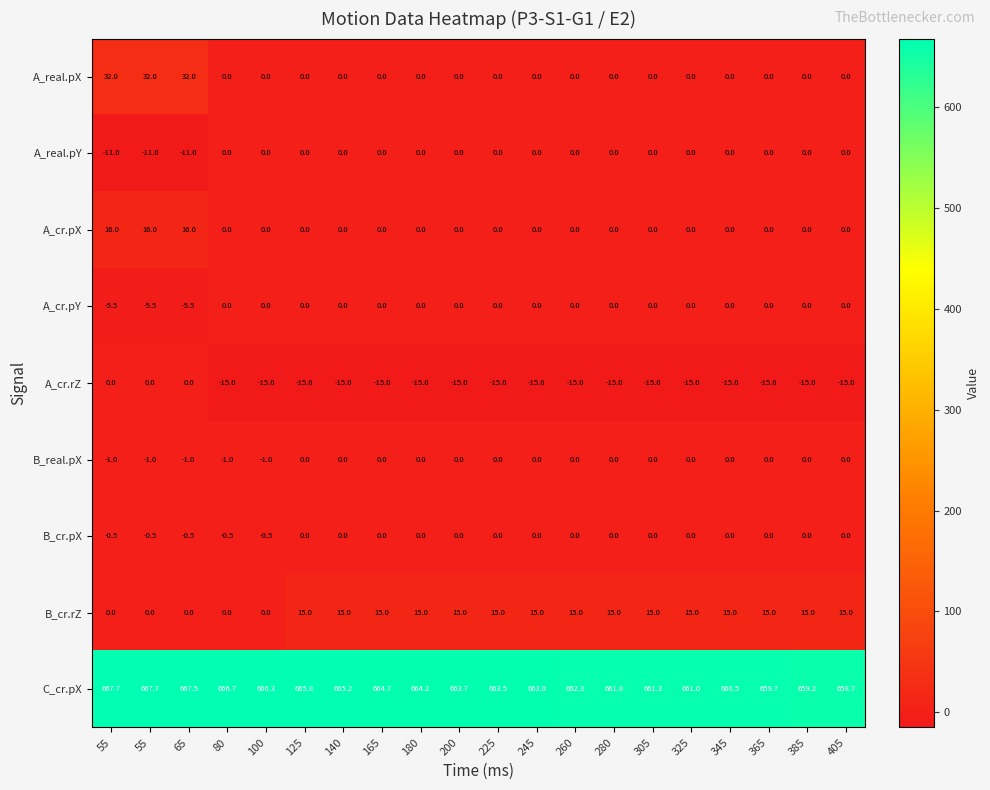

At 245, list the series in order from smallest to largest.

A_cr.rZ, A_real.pX, A_real.pY, A_cr.pX, A_cr.pY, B_real.pX, B_cr.pX, B_cr.rZ, C_cr.pX